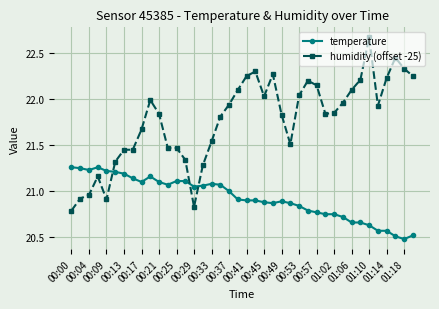

What is the difference between the second highest and minimum values in the humidity (offset -25) series?

1.7